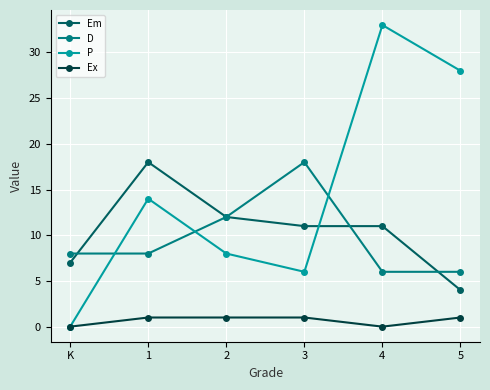

In P, how many points are lower than both neighbors (excluding endpoints)?

1